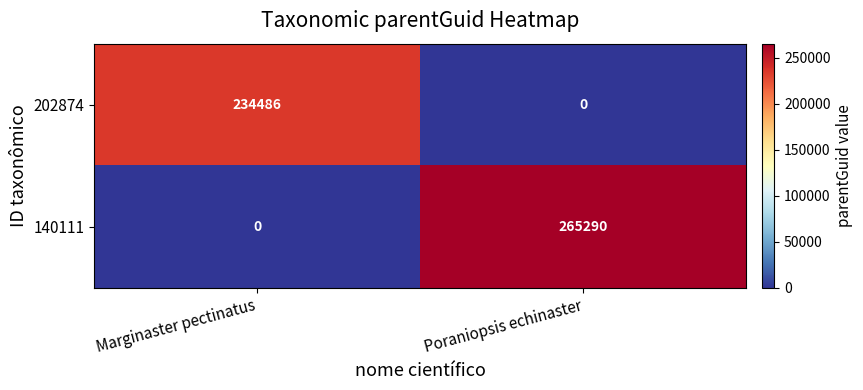

What is the average value of the 202874 series?

117243